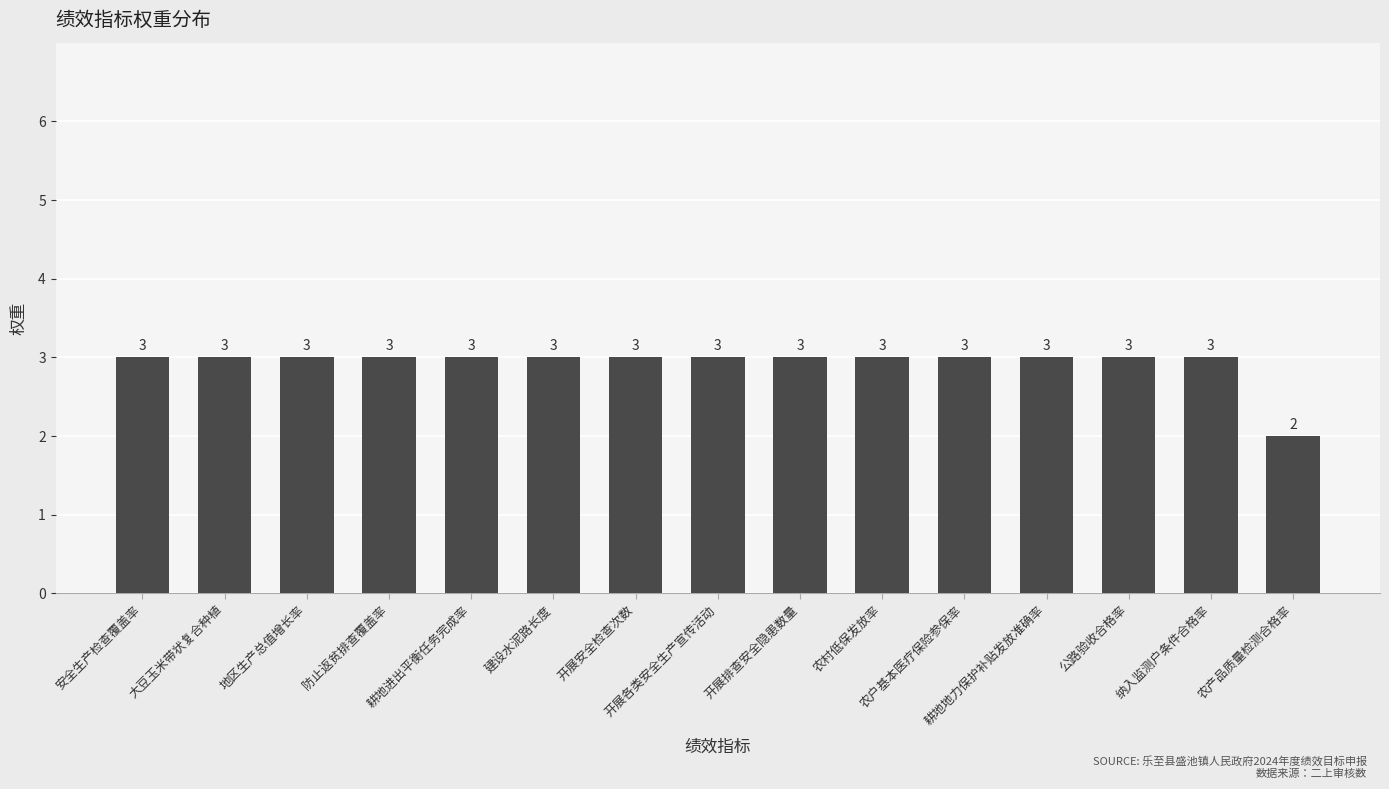

The chart shows a value of 2 at 防止返贫排查覆盖率. True or false?

False